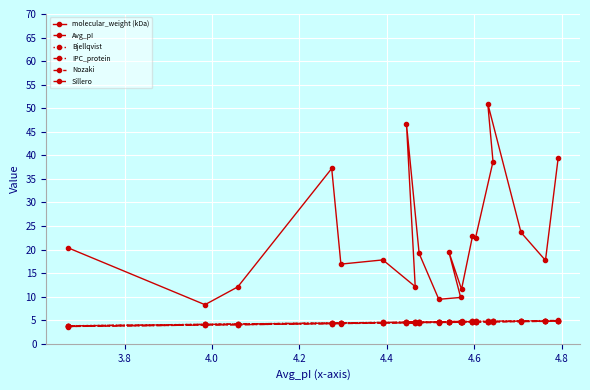

At how many categories does at least one series exceed 23?

6